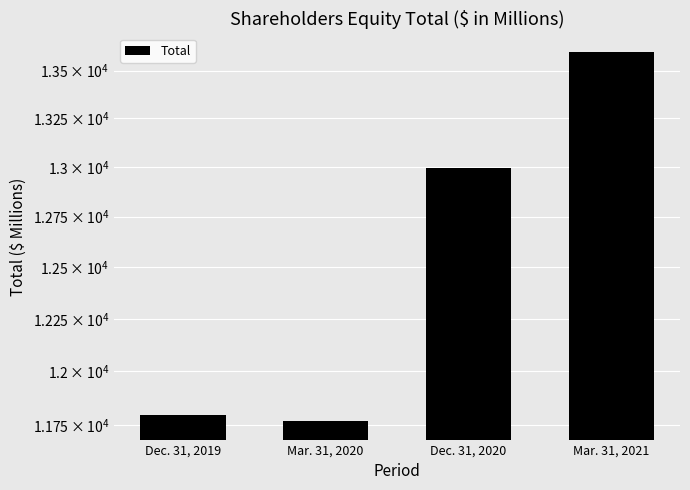

At which label does the data first exceed 12993?

Mar. 31, 2021